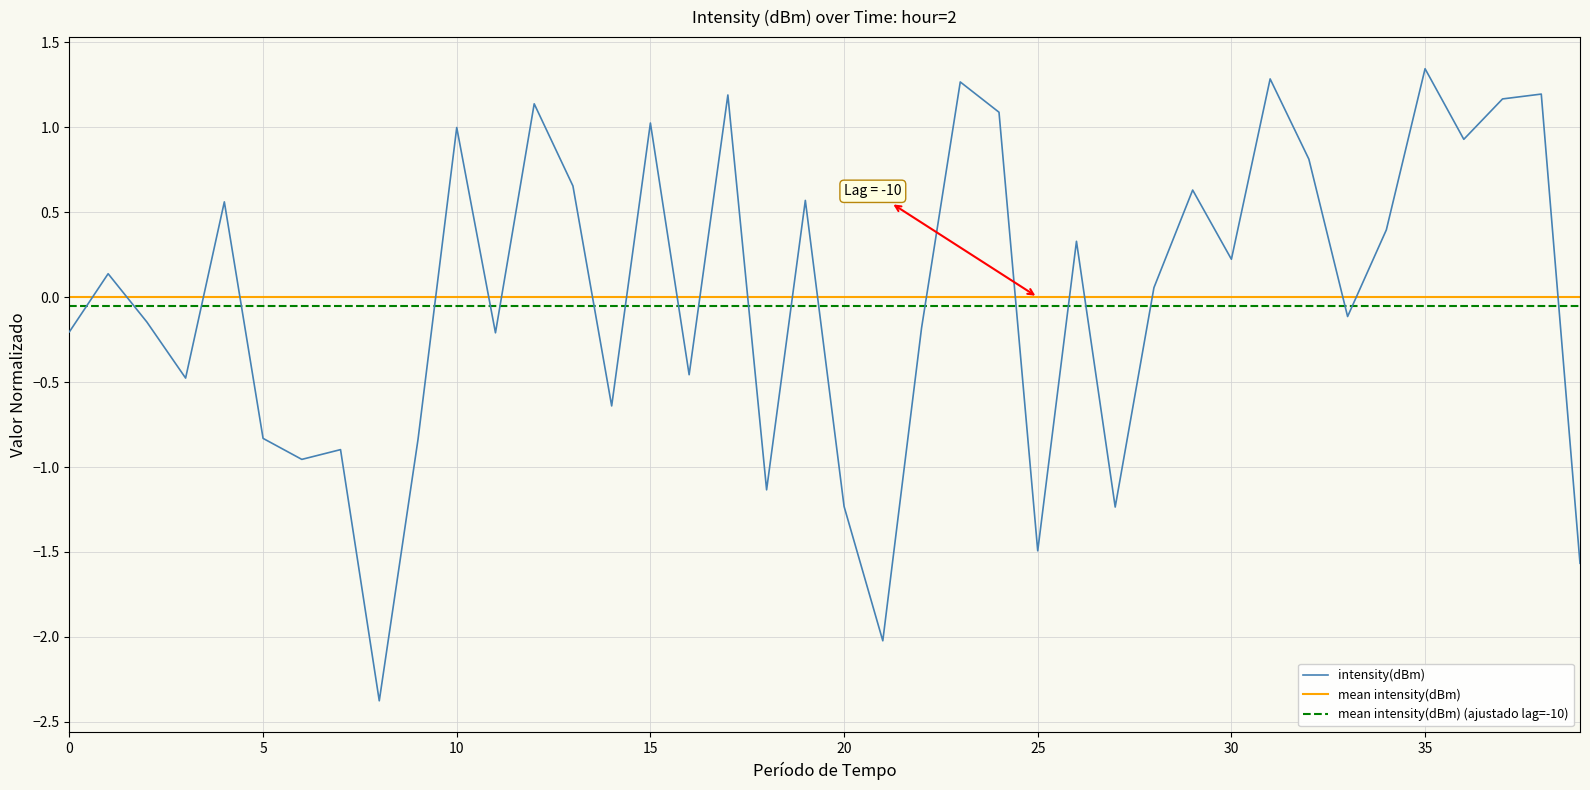

Which series has the largest range (max minus min)?

intensity(dBm)